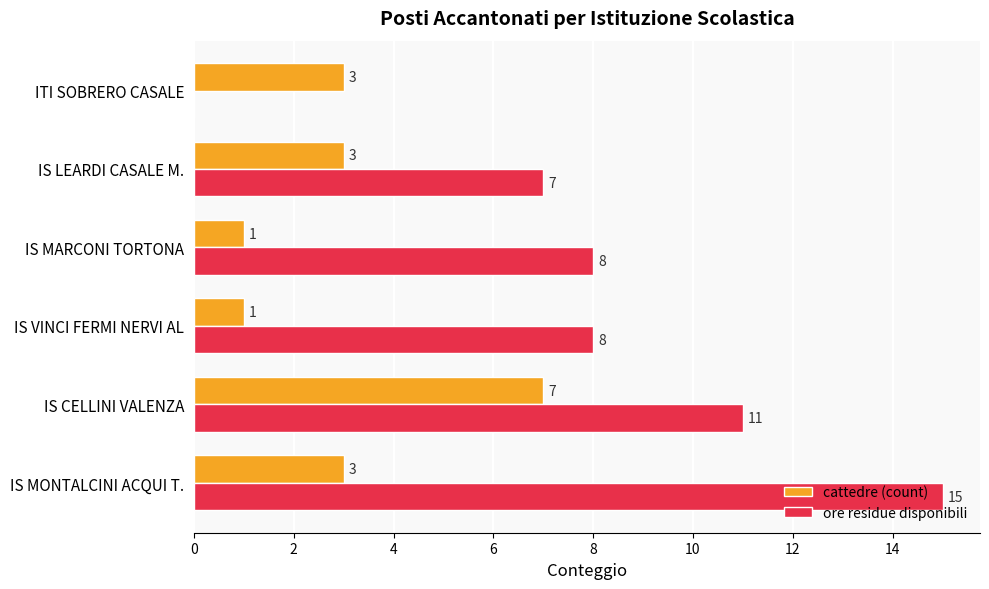

What is the total value across all series at IS LEARDI CASALE M.?

10